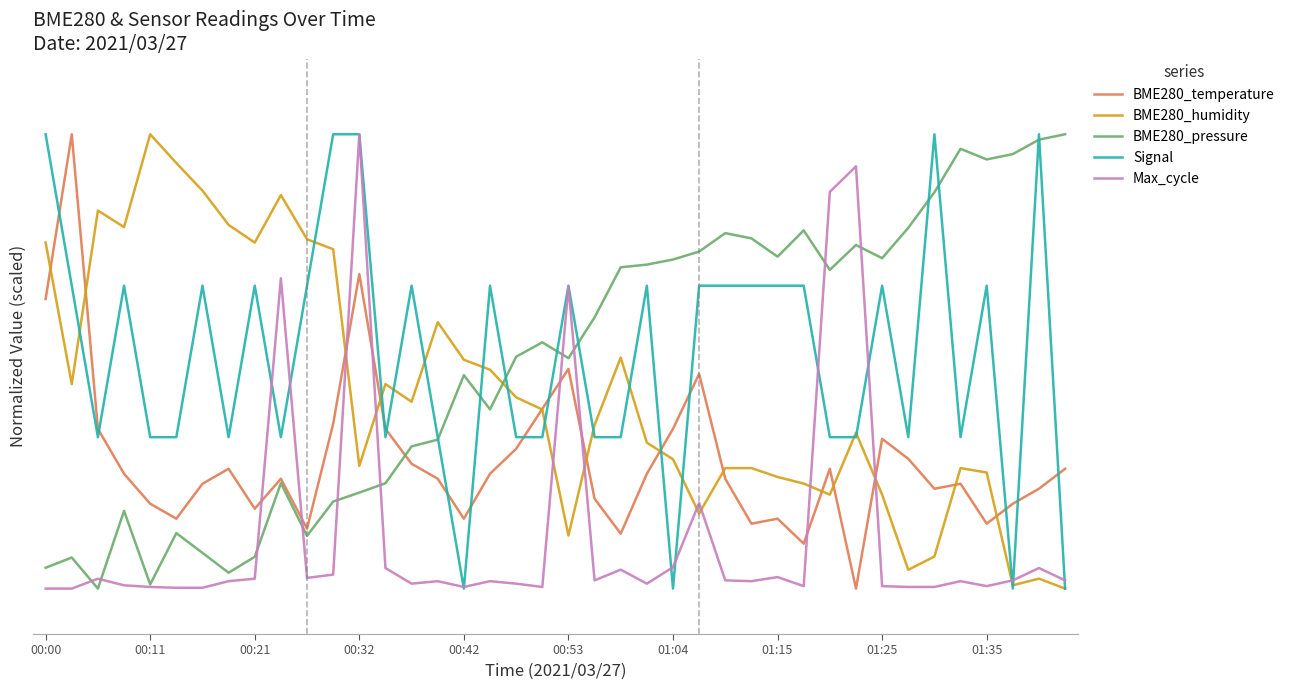

Does the chart display data point markers on the line(s)?

No